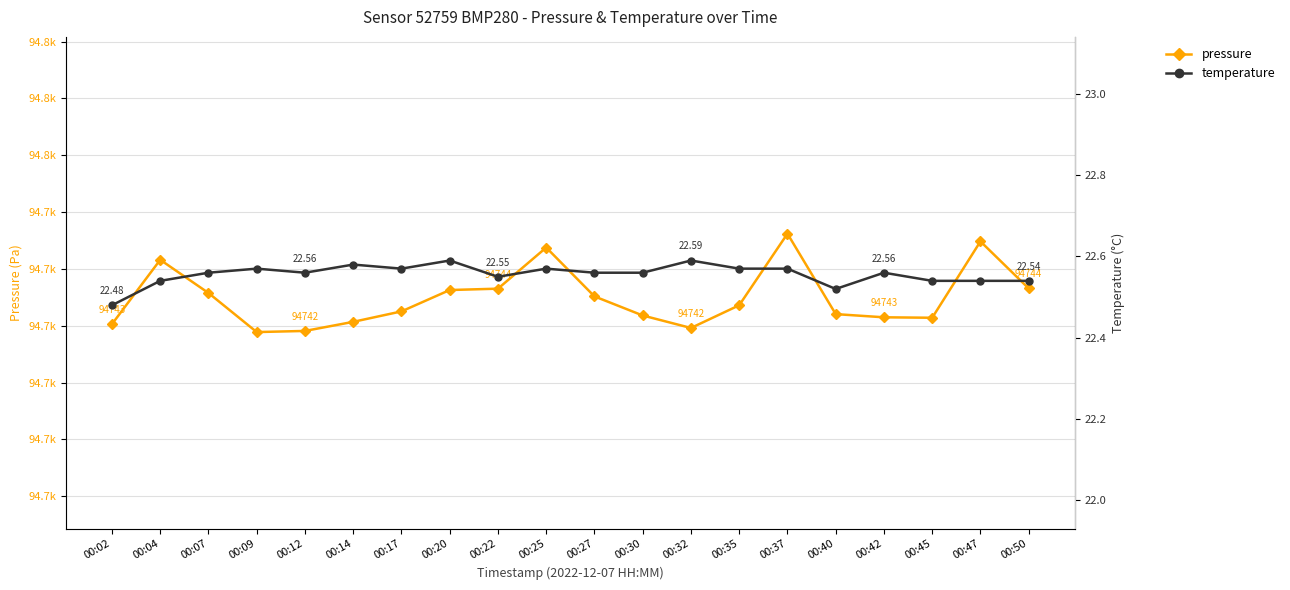

At how many categories does at least one series exceed 46172?

20